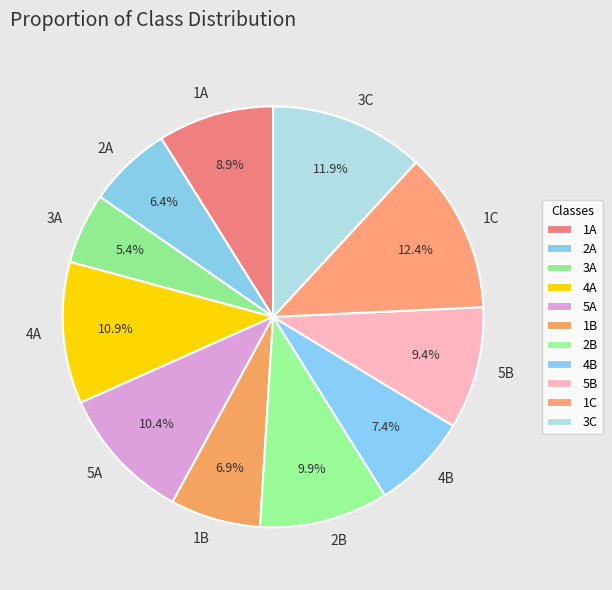

How many segments does this pie chart have?

11